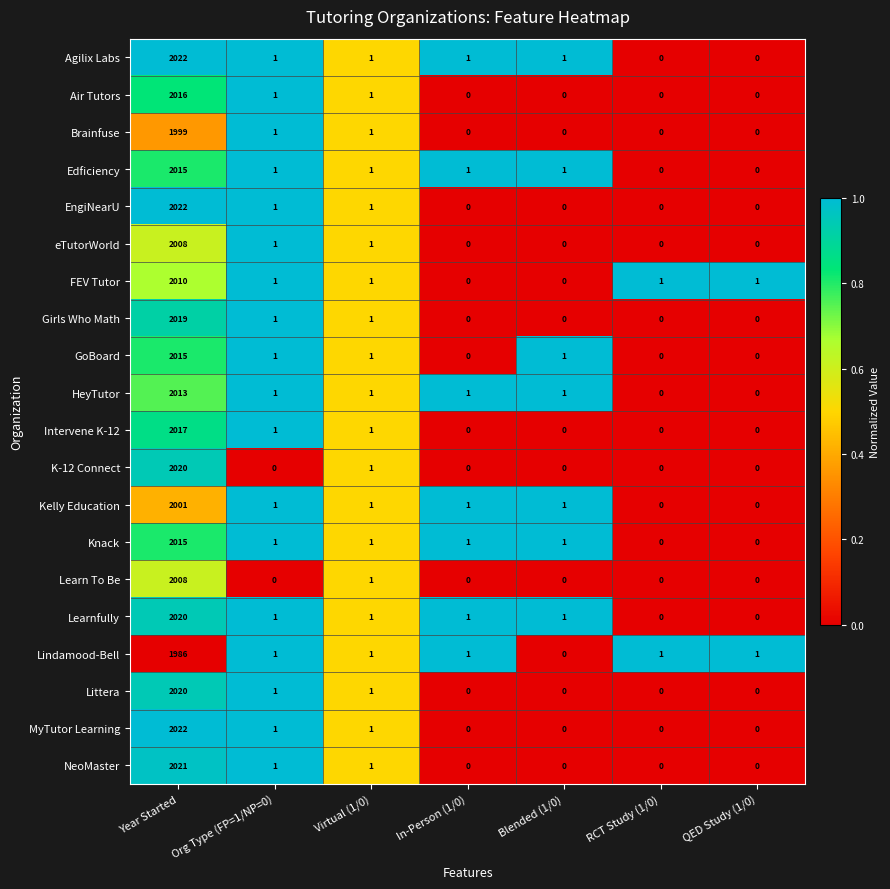

At which category is the sum across all series the highest?

Year Started